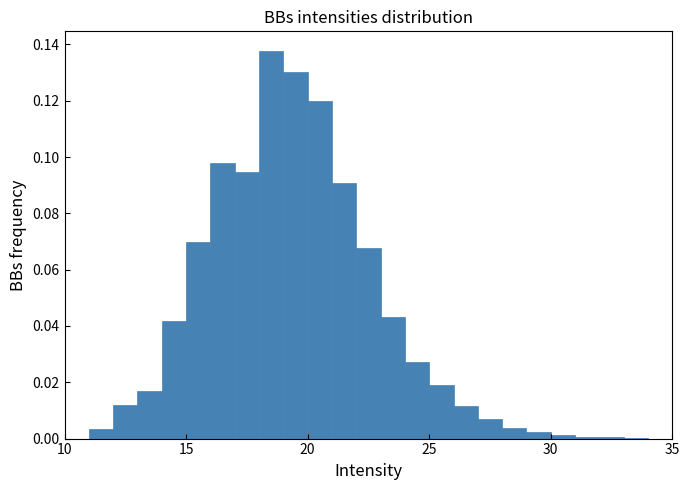

Around what value on the x-axis is the tallest bar? Give the approximate position of its centre, as read against the axis.

18.5